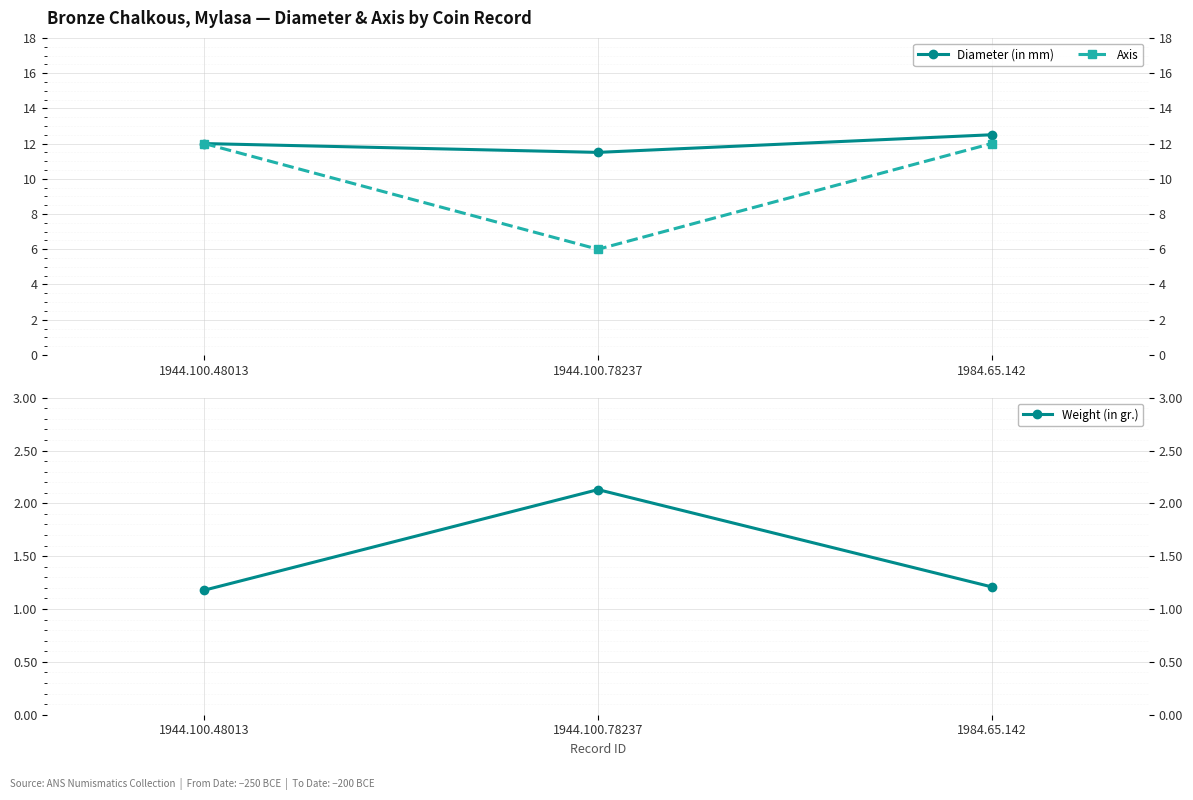

True or false: Diameter (in mm) has a value of 12.0 at 1944.100.48013.

True